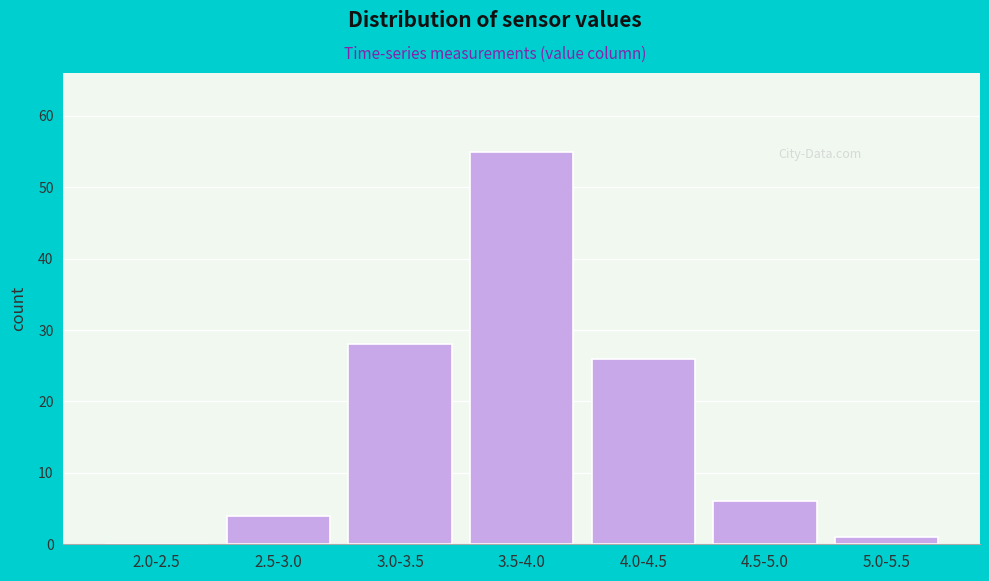

Reading left to right, what are all the values shown in this chart?

2.0-2.5=0	2.5-3.0=4	3.0-3.5=28	3.5-4.0=55	4.0-4.5=26	4.5-5.0=6	5.0-5.5=1